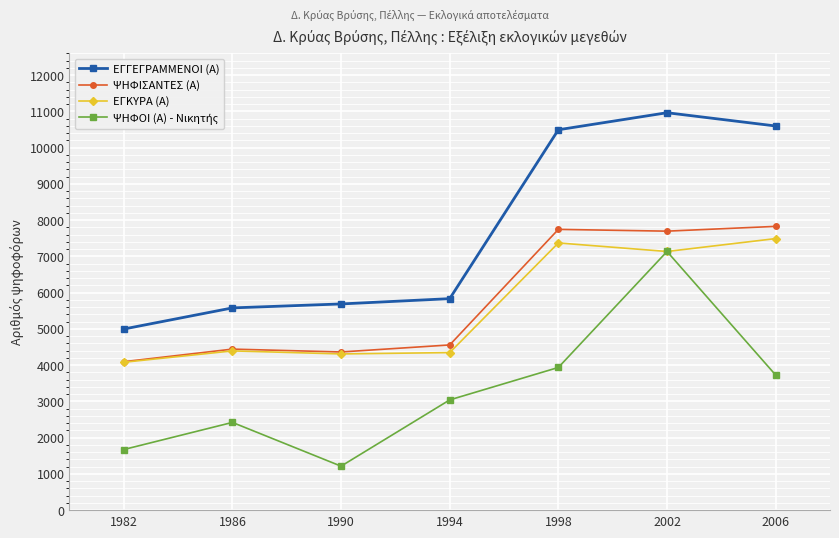

Is the value of ΕΓΓΕΓΡΑΜΜΕΝΟΙ (Α) at 1994 greater than the value of ΨΗΦΙΣΑΝΤΕΣ (Α) at 1994?

Yes